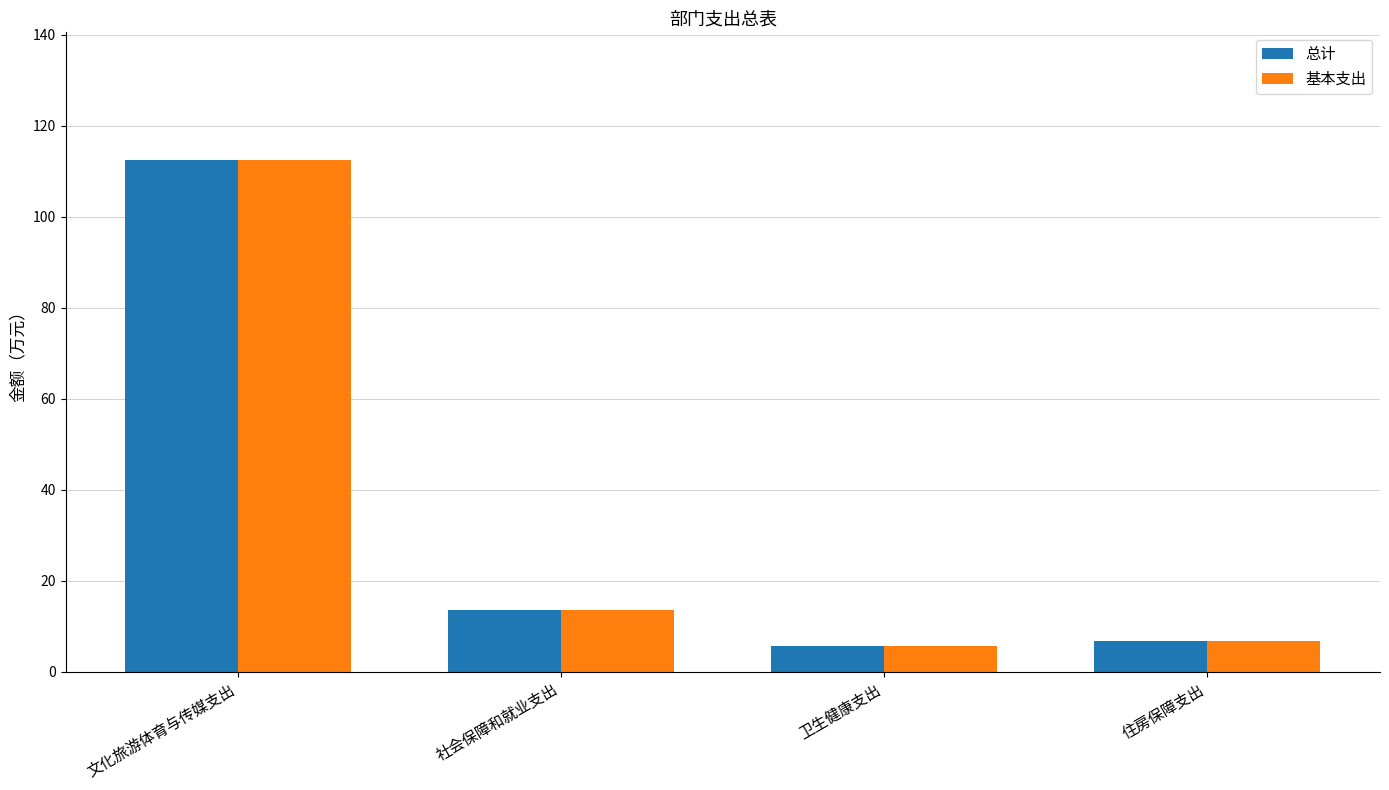

What is the total value across all series at 卫生健康支出?

11.3